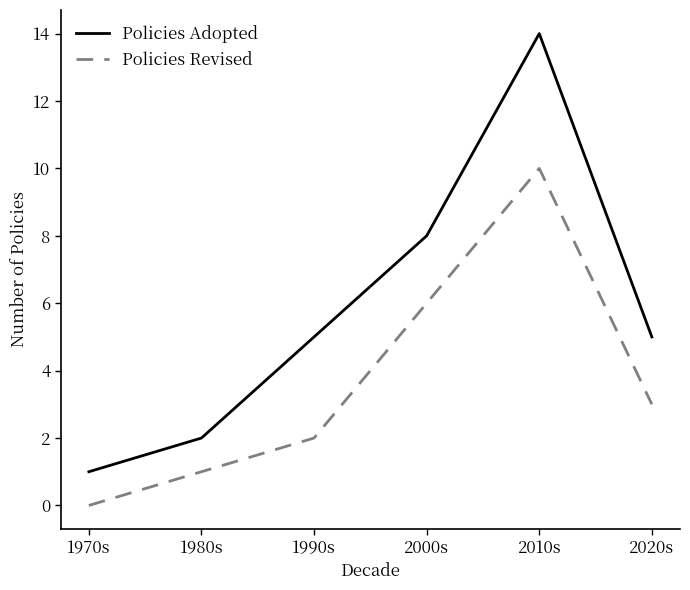

Rank the categories by Policies Revised value from lowest to highest.

1970s, 1980s, 1990s, 2020s, 2000s, 2010s